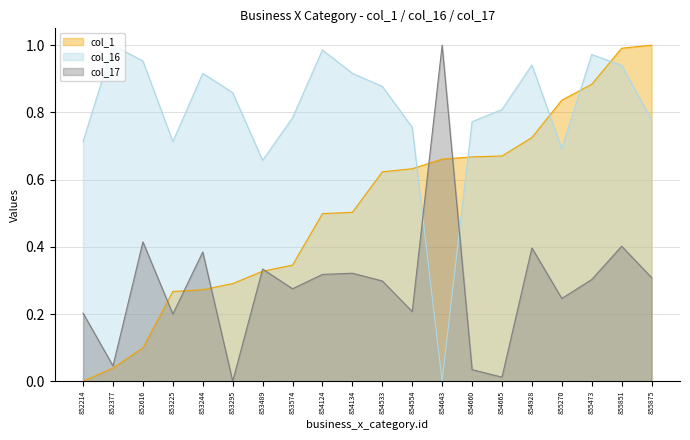

Which series ends up on top after the final intersection of col_1 and col_17?

col_1